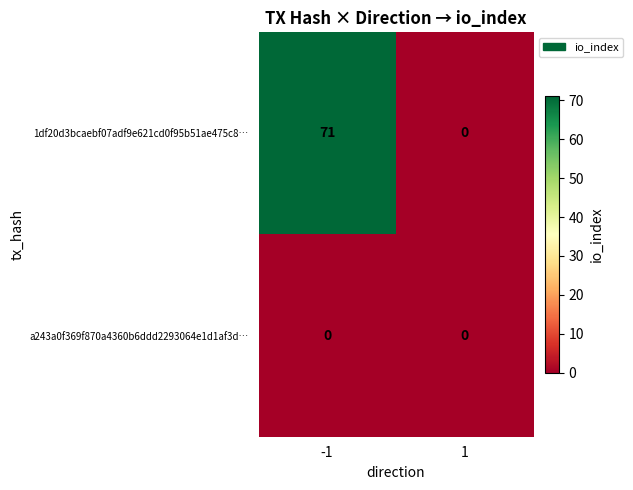

List the labels in order of 1df20d3bcaebf07adf9e621cd0f95b51ae475c8… value, smallest first.

1, -1